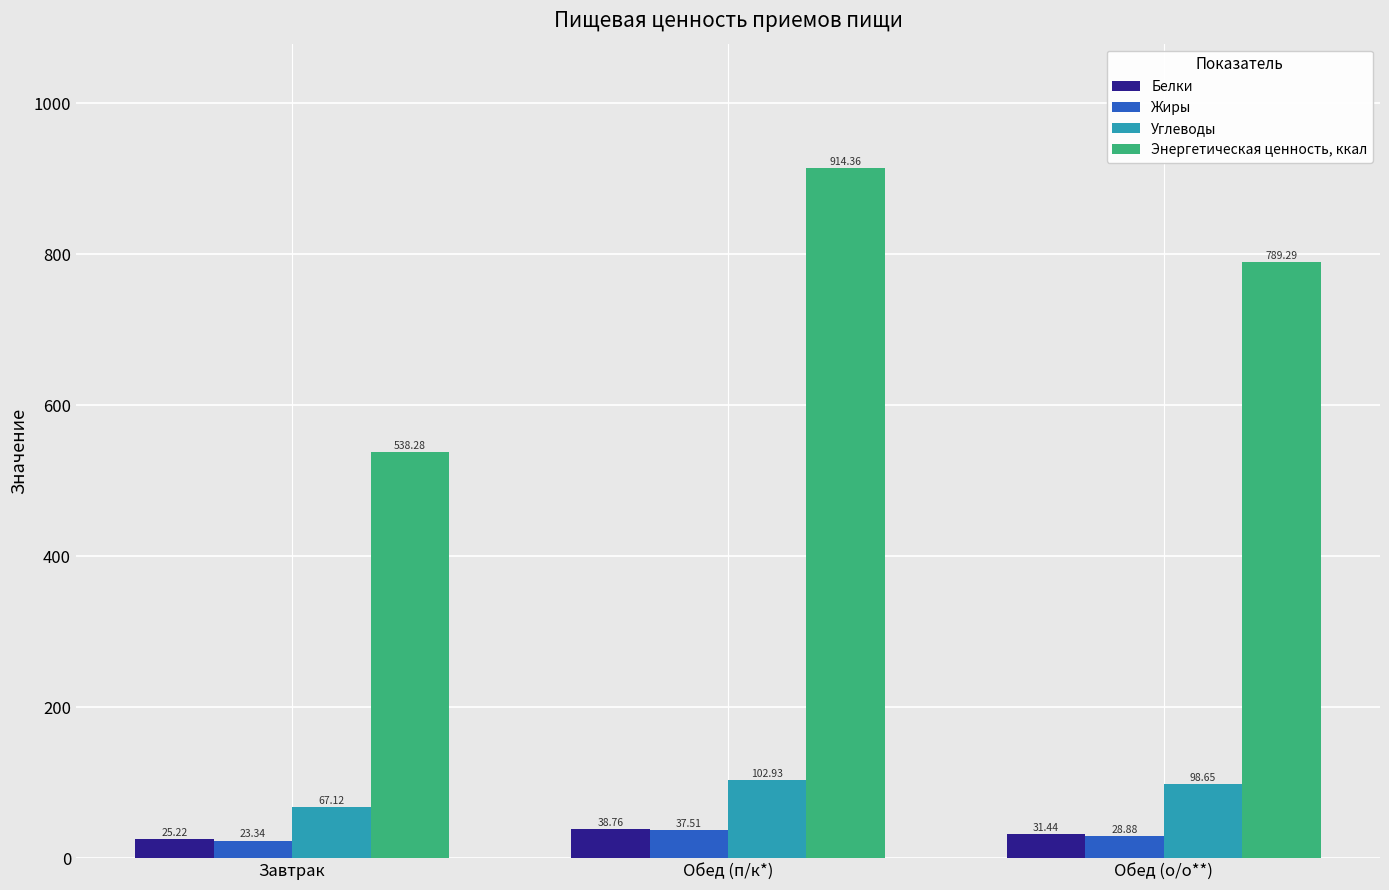

Which series has the largest range (max minus min)?

Энергетическая ценность, ккал